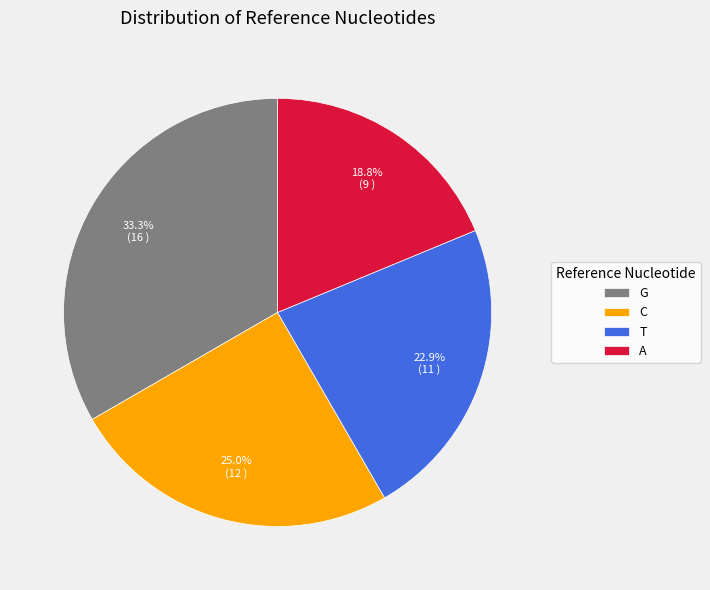

Which slice is the largest?

G